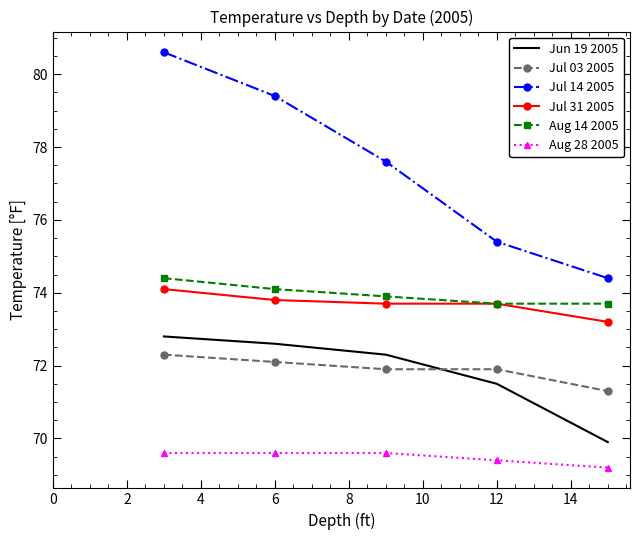

Reading left to right, list all the values displayed in this chart.

Jun 19 2005: 72.8	72.6	72.3	71.5	69.9
Jul 03 2005: 72.3	72.1	71.9	71.9	71.3
Jul 14 2005: 80.6	79.4	77.6	75.4	74.4
Jul 31 2005: 74.1	73.8	73.7	73.7	73.2
Aug 14 2005: 74.4	74.1	73.9	73.7	73.7
Aug 28 2005: 69.6	69.6	69.6	69.4	69.2